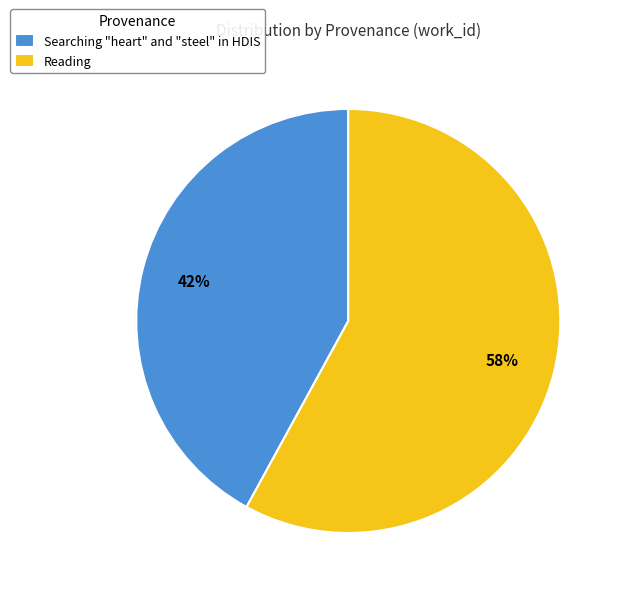

The Reading slice represents 58% of the pie. True or false?

True